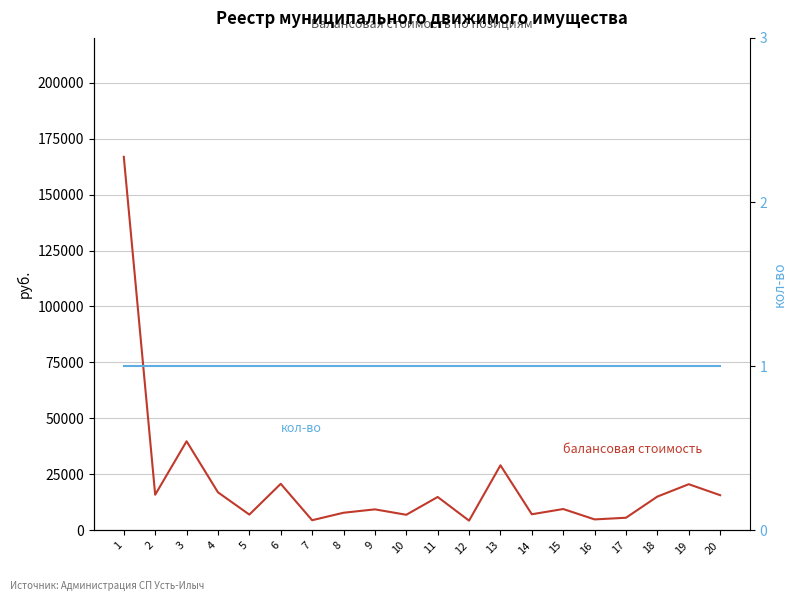

Which series has the largest total across all categories?

балансовая стоимость